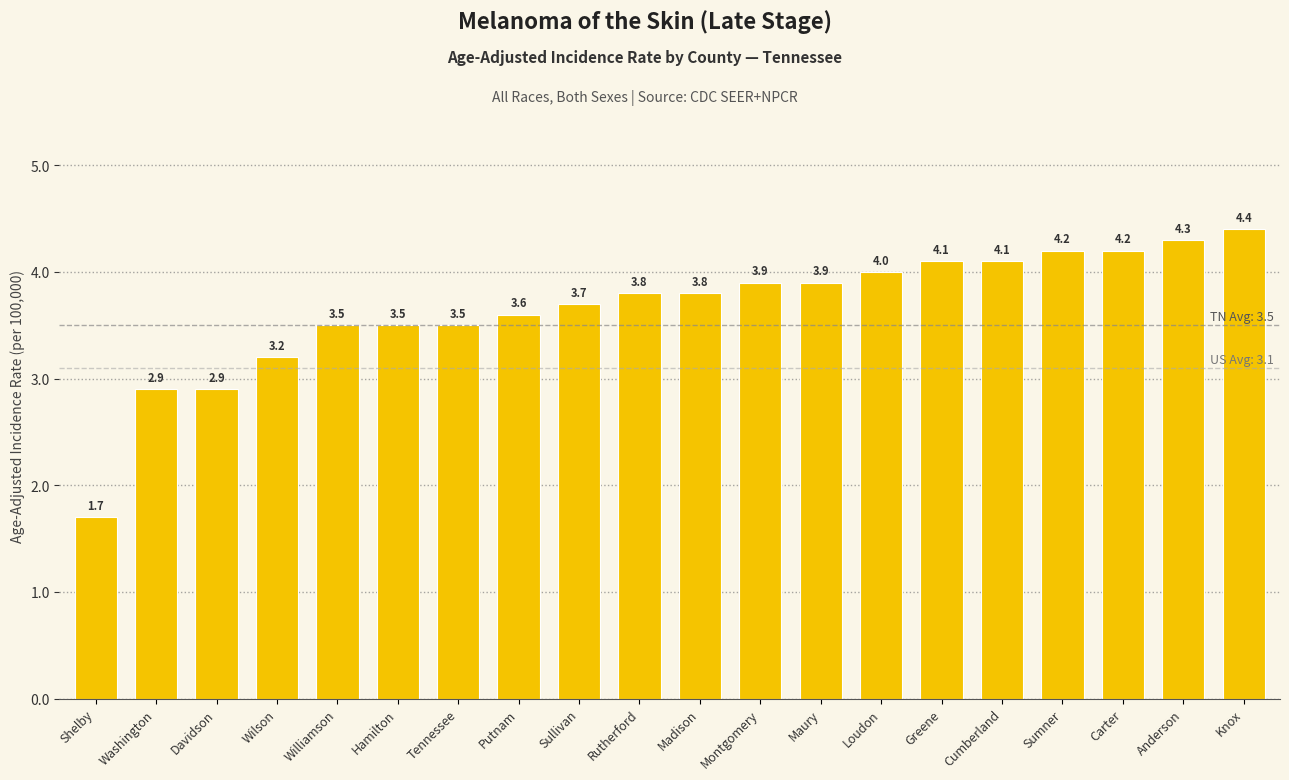

True or false: the data shows 7.0 at Greene.

False